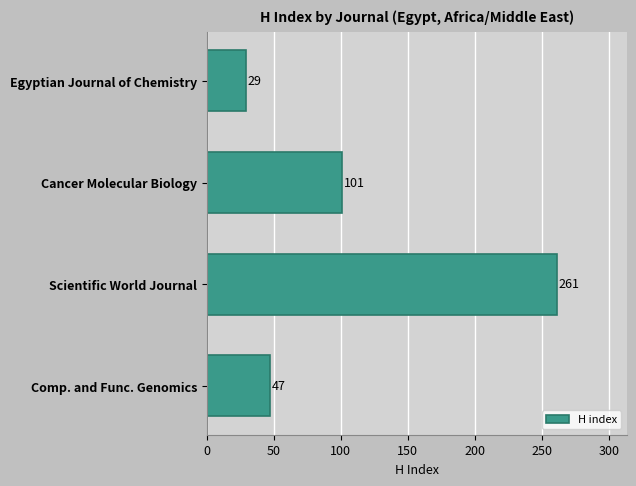

What is the greatest value displayed?

261